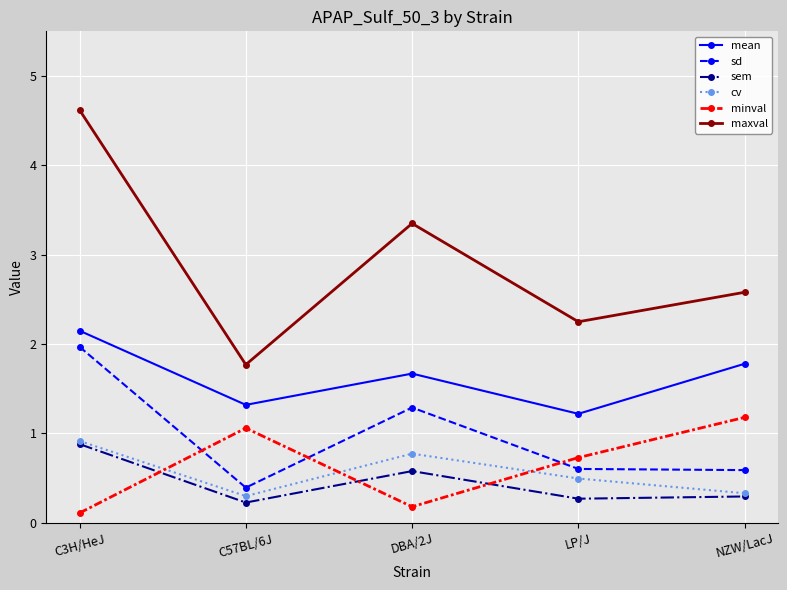

Count the mean values in the range 1 to 2.

4